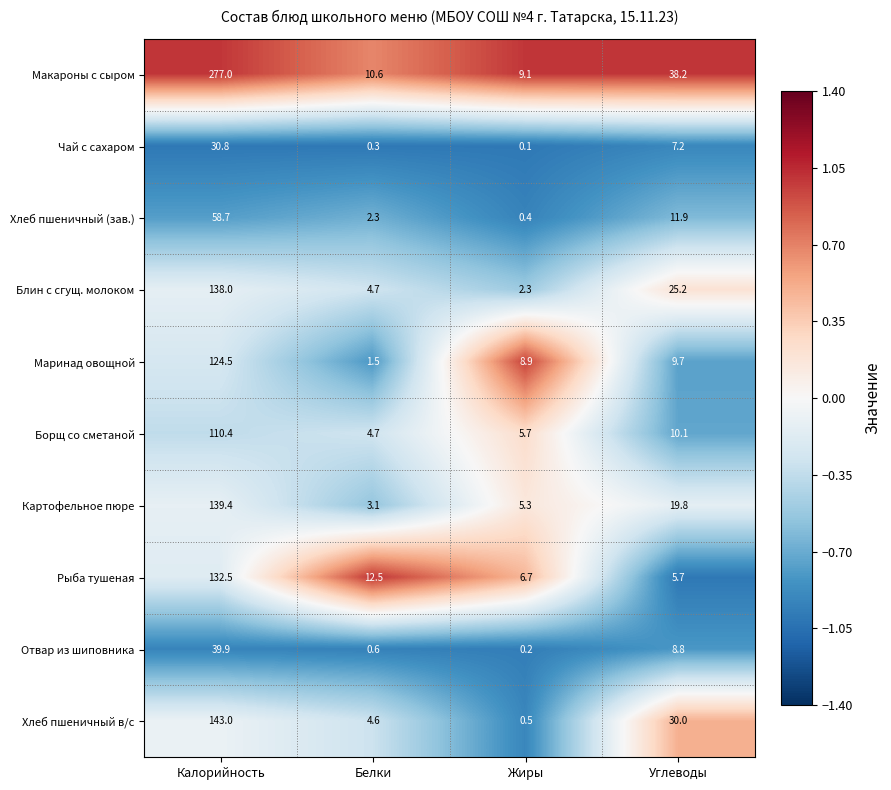

At which label does Хлеб пшеничный (зав.) reach its peak?

Калорийность